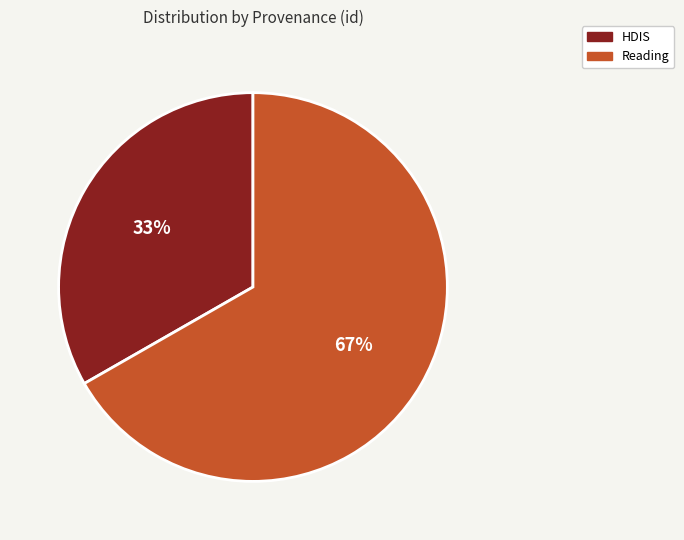

To the nearest percent, what is the average slice percentage?

50%